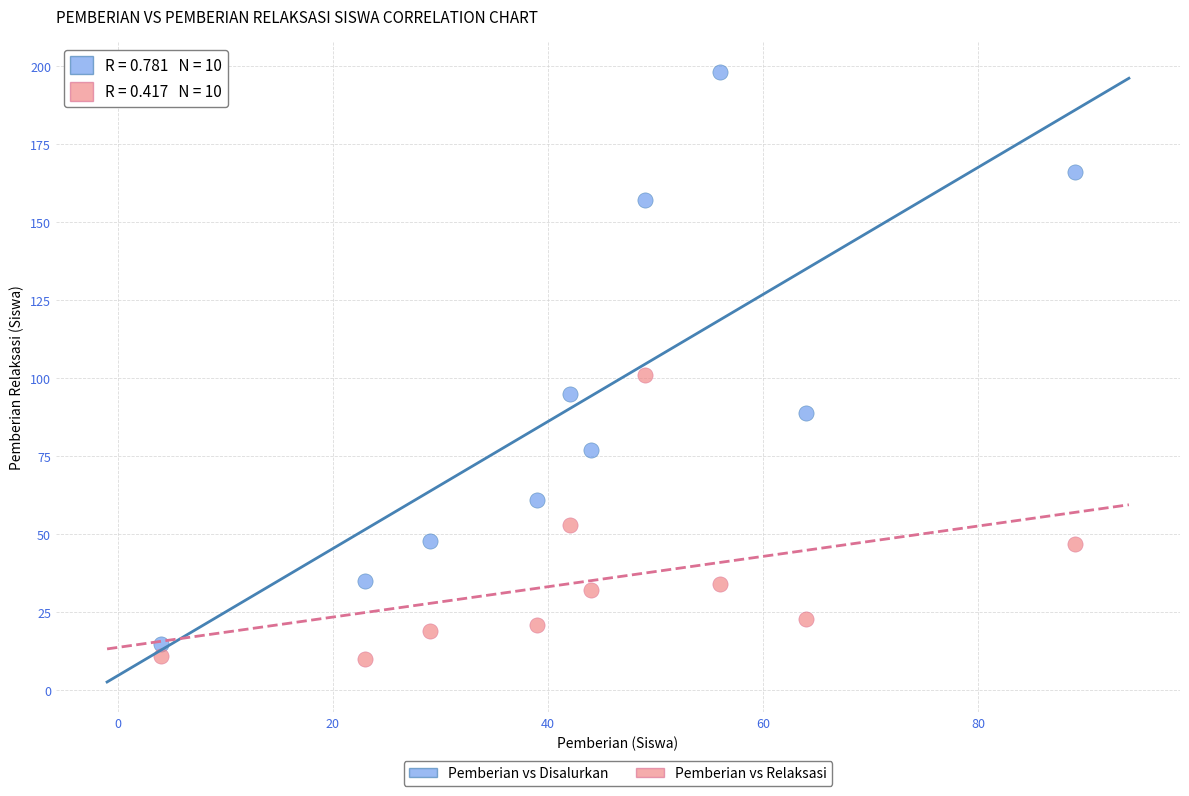

Across all data points, what is the range of Y values (max minus min)?

188